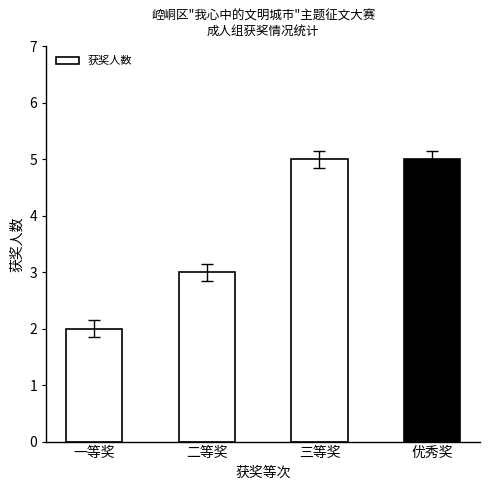

What is the change in value from 二等奖 to 三等奖?

+2